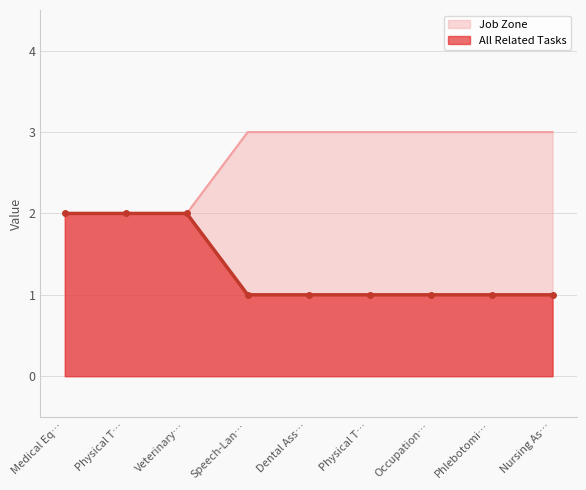

What is the label of the 5th point from the left?

Dental Ass…